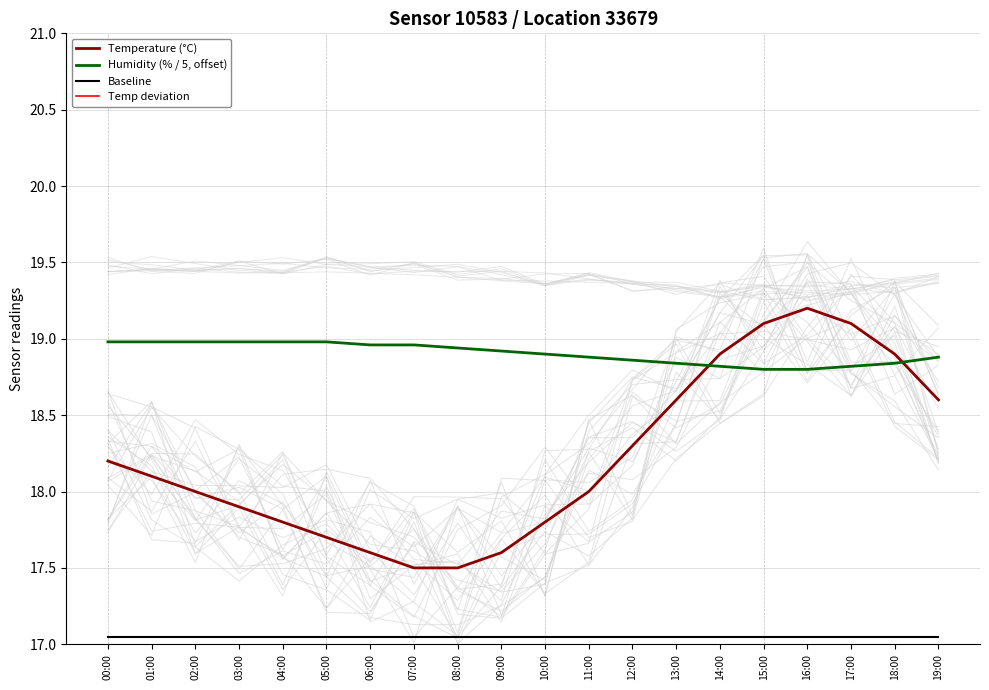

Is this an area chart (filled region under the line)?

No